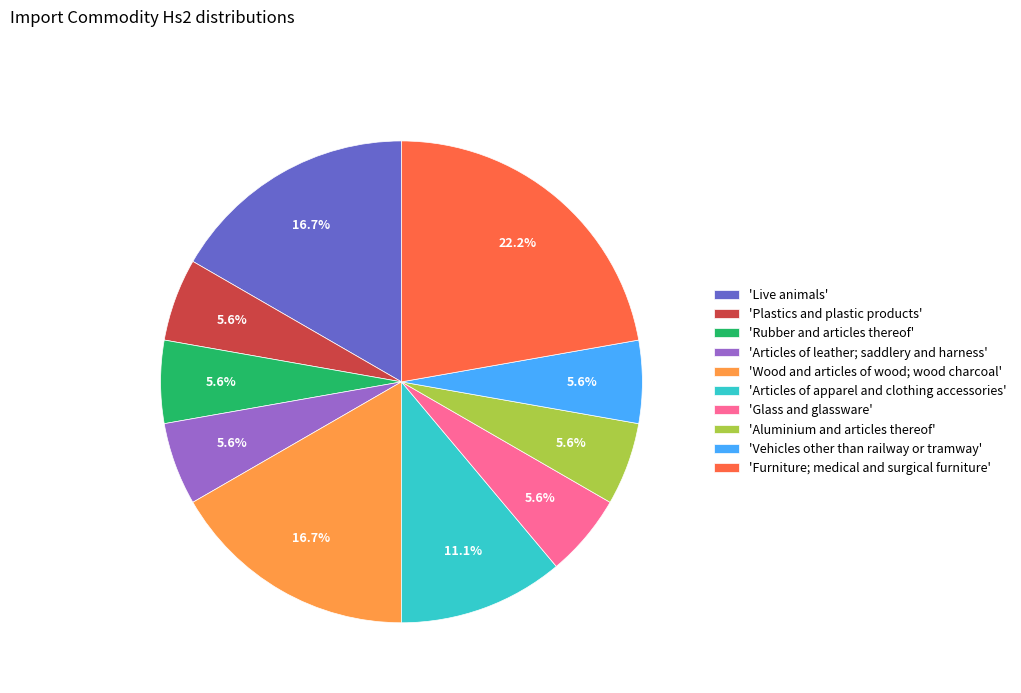

Count the number of slices in the pie.

10